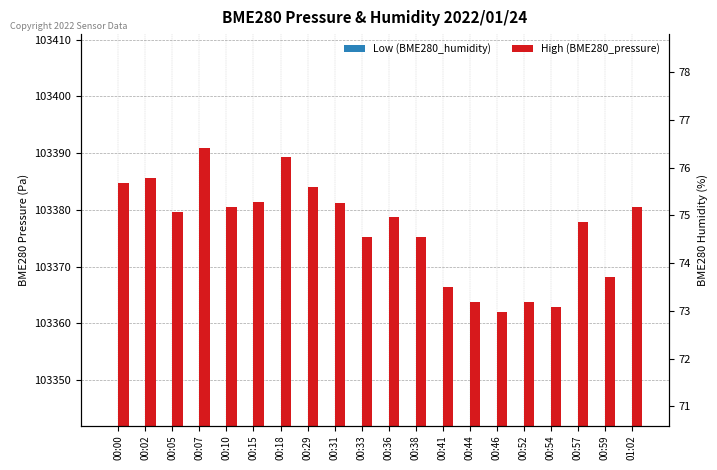

Rank the series by their maximum value, from highest to lowest.

High (BME280_pressure), Low (BME280_humidity)